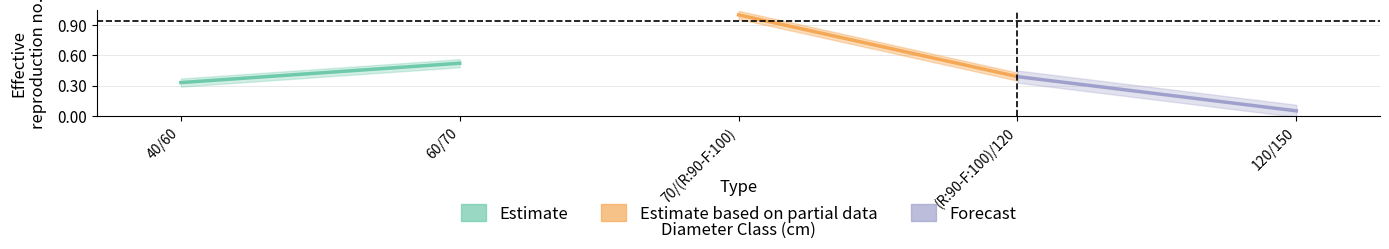

The Estimate series shows 0.5 at 60/70. True or false?

True